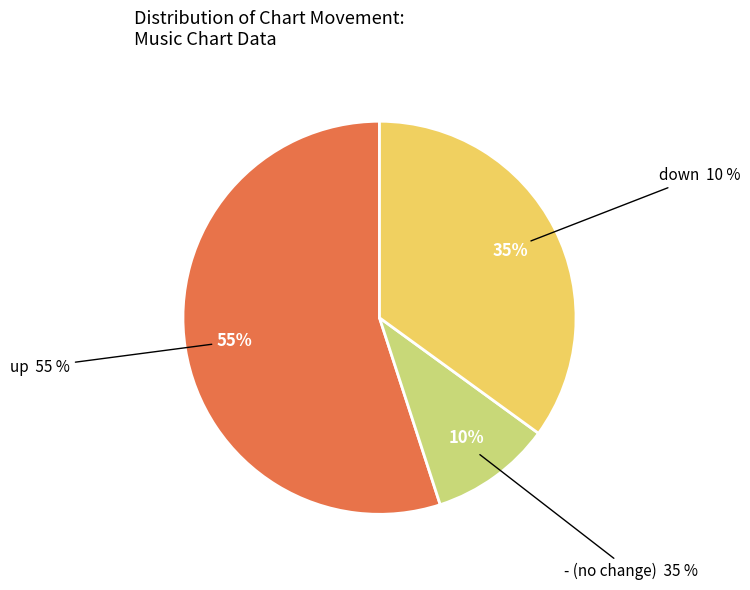

Is the sum of down and - greater than half?

No